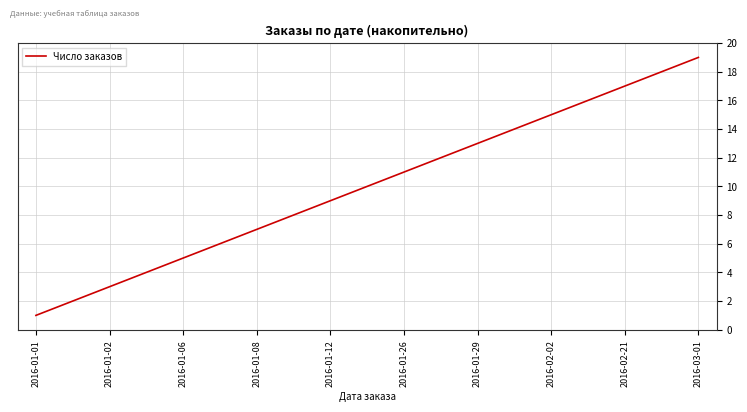

What is the difference between the maximum and minimum values?

18